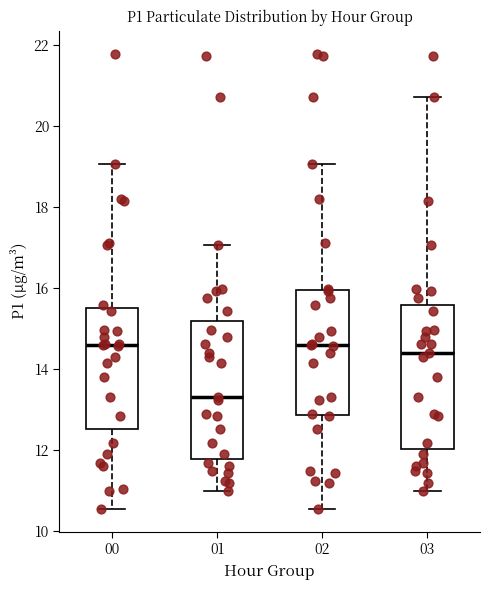

Where does the median line of the box at x = 00 sit on the y-axis? The values are not printed on the chart, so give them approximately, as read against the axis.

14.6